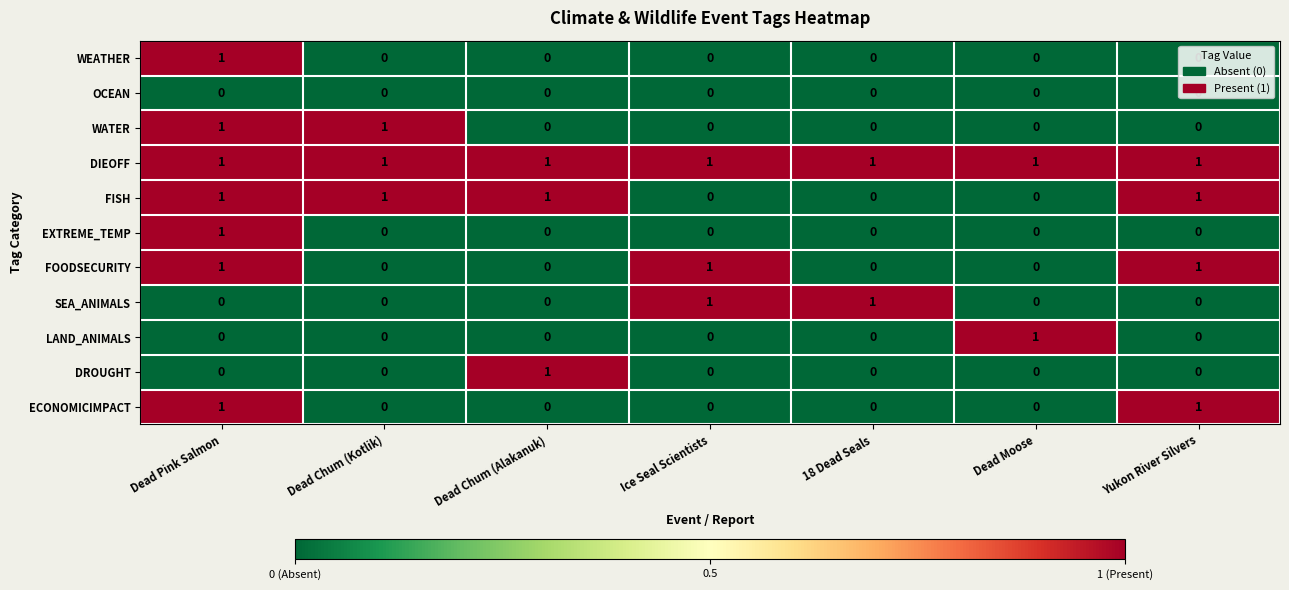

What is the total value across all series at Dead Pink Salmon?

7